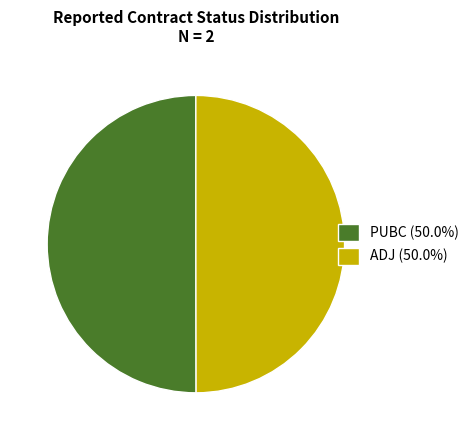

Combined, do PUBC (50.0%) and ADJ (50.0%) account for over 50%?

Yes